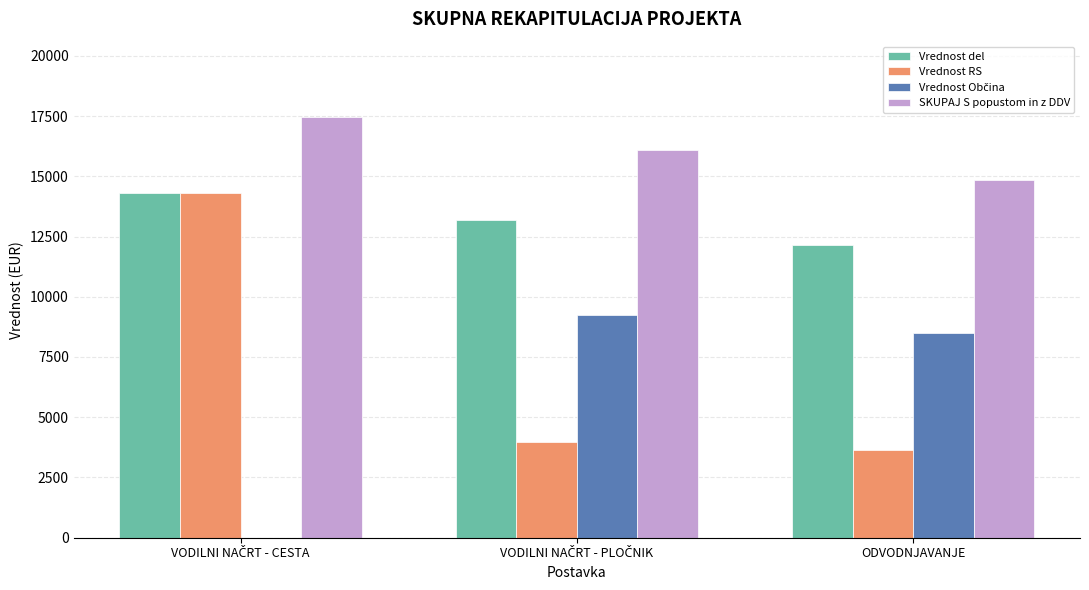

The Vrednost del series shows 3385.7 at ODVODNJAVANJE. True or false?

False